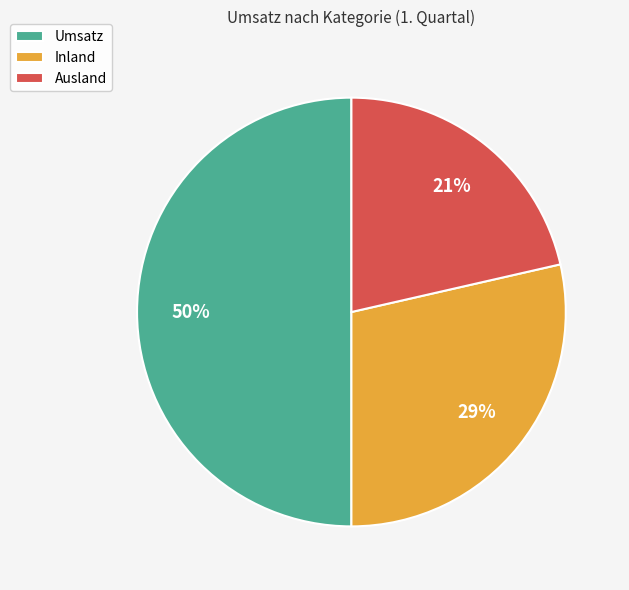

Rank the categories by value from highest to lowest.

Umsatz, Inland, Ausland